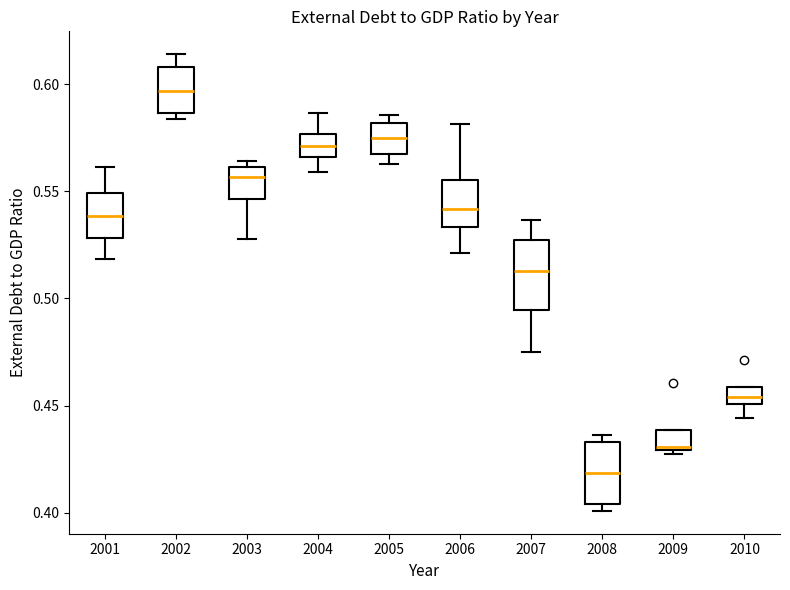

Where does the upper whisker of the box at x = 2001 end on the y-axis? The values are not printed on the chart, so give them approximately, as read against the axis.

0.560